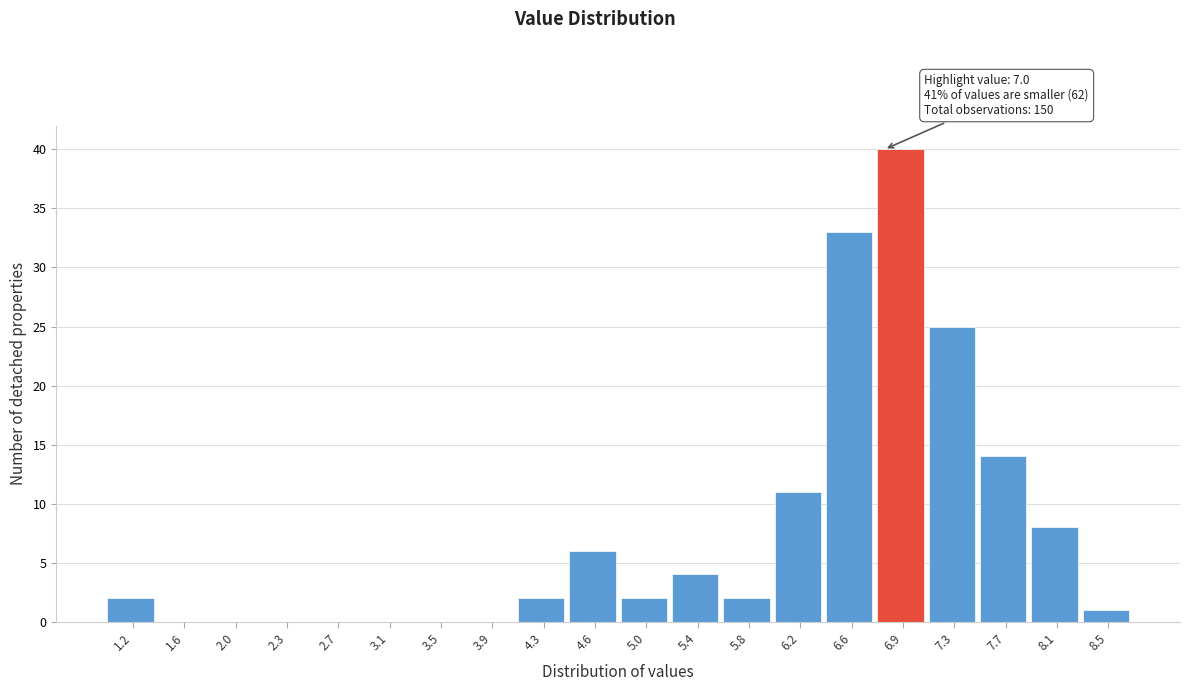

Reading left to right, transcribe all the data shown in this chart.

1.2=2	1.6=0	2.0=0	2.3=0	2.7=0	3.1=0	3.5=0	3.9=0	4.3=2	4.6=6	5.0=2	5.4=4	5.8=2	6.2=11	6.6=33	6.9=40	7.3=25	7.7=14	8.1=8	8.5=1